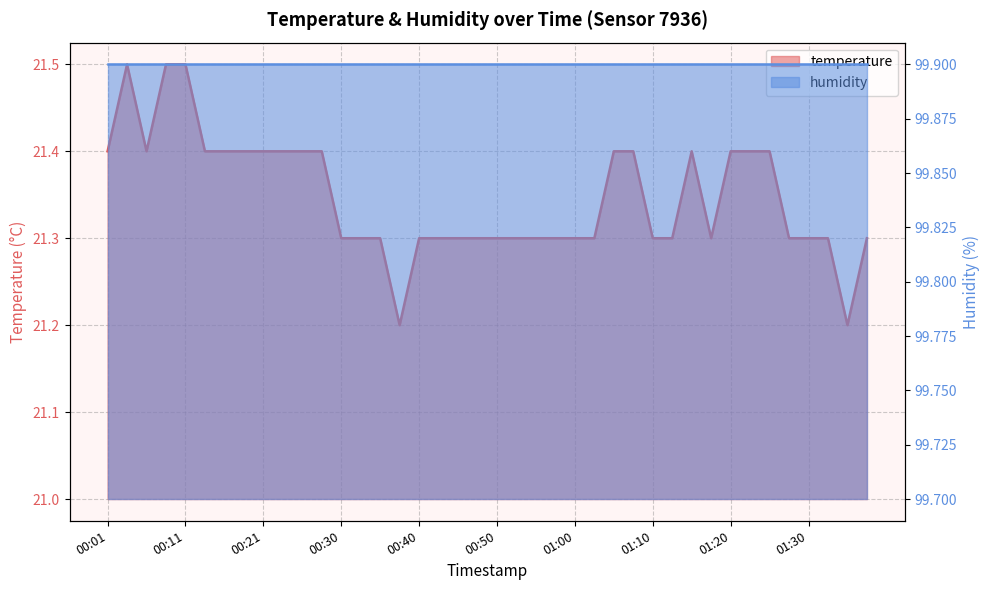

What is the sum of the values at 01:22 and 01:37?

42.7